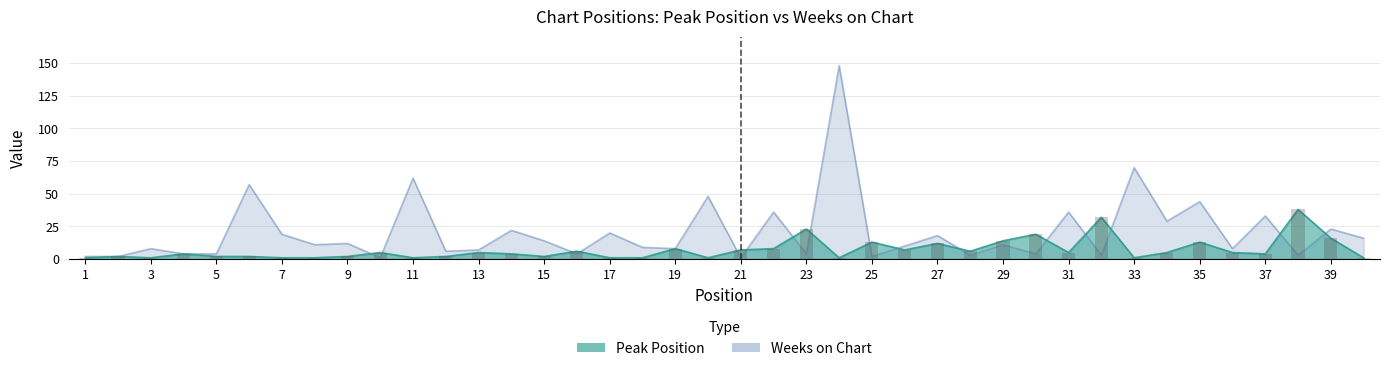

What is the value of the Weeks on Chart bar at the 35th from the left?

44